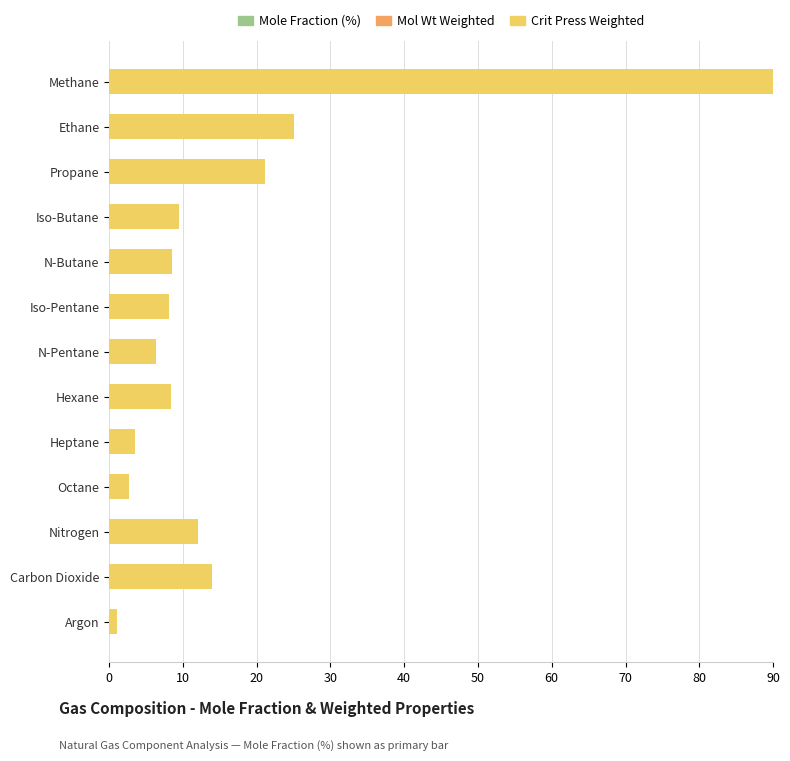

What is the difference between the maximum and minimum values in the Mole Fraction (%) series?

79.1